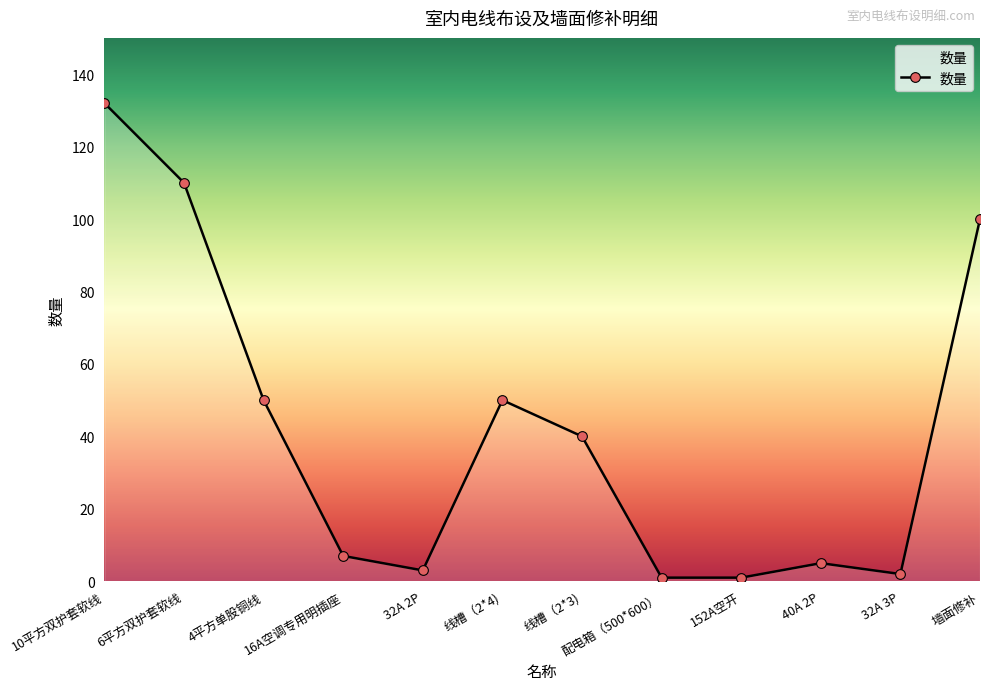

How many lines are shown in the chart?

1